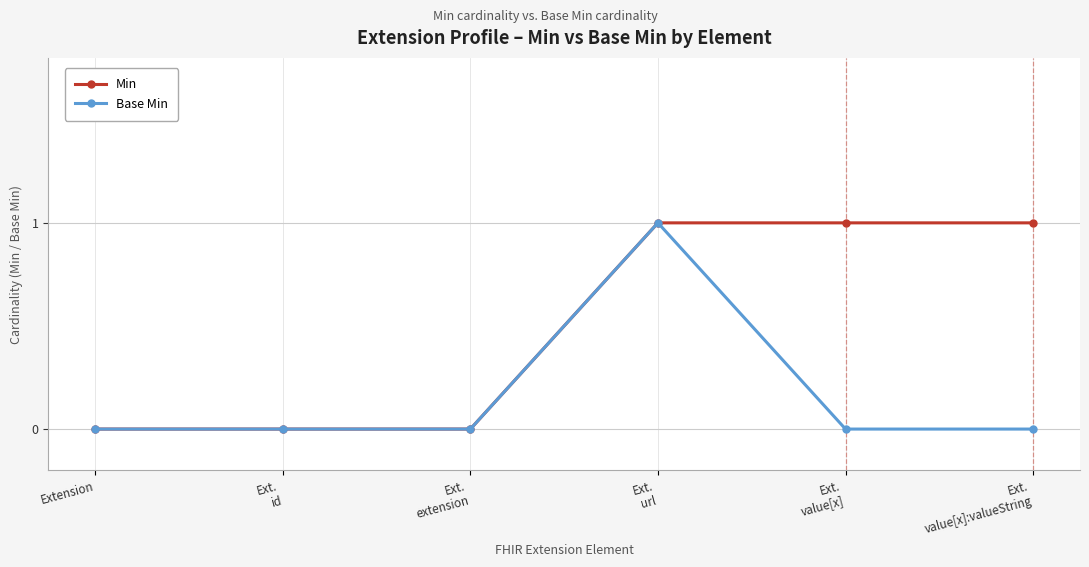

Is it true that Base Min equals 0 at Ext.
id?

True